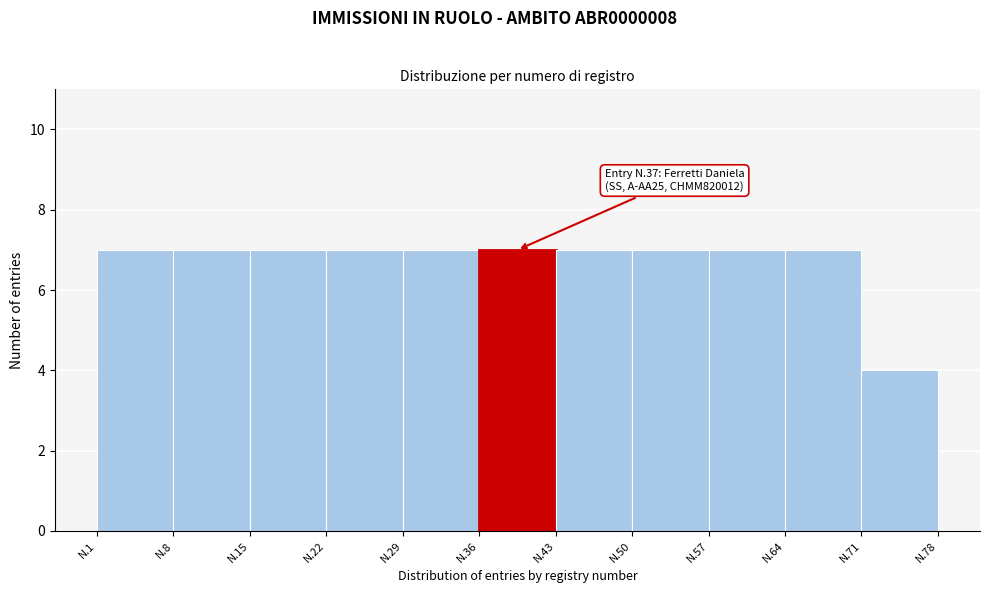

Reading left to right, extract all data points from this chart.

N.1=7	N.8=7	N.15=7	N.22=7	N.29=7	N.36=7	N.43=7	N.50=7	N.57=7	N.64=7	N.71=4